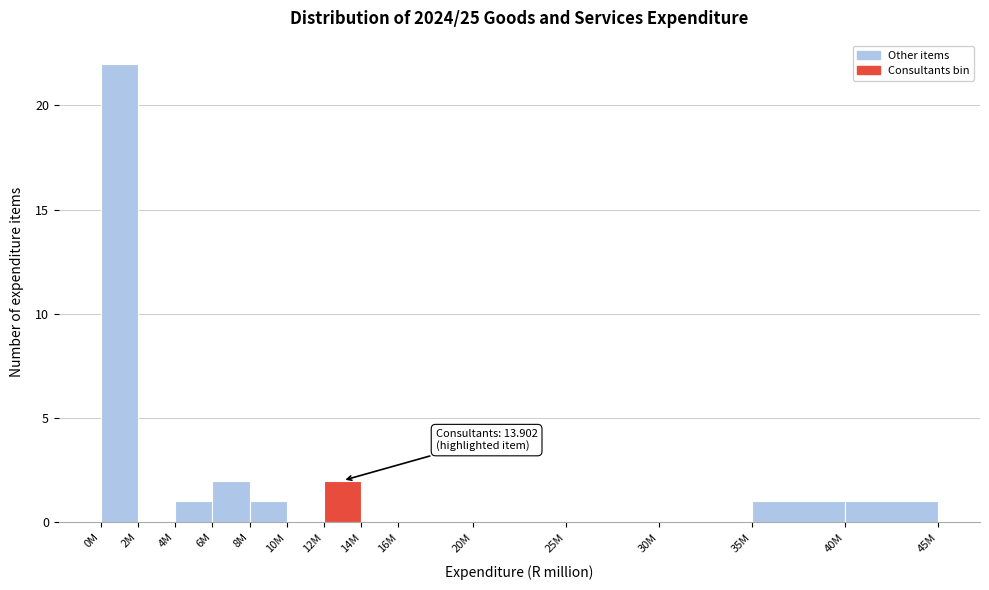

Reading right to left, extract all data points from this chart.

40M=1	35M=1	30M=0	25M=0	20M=0	16M=0	14M=0	12M=2	10M=0	8M=1	6M=2	4M=1	2M=0	0M=22